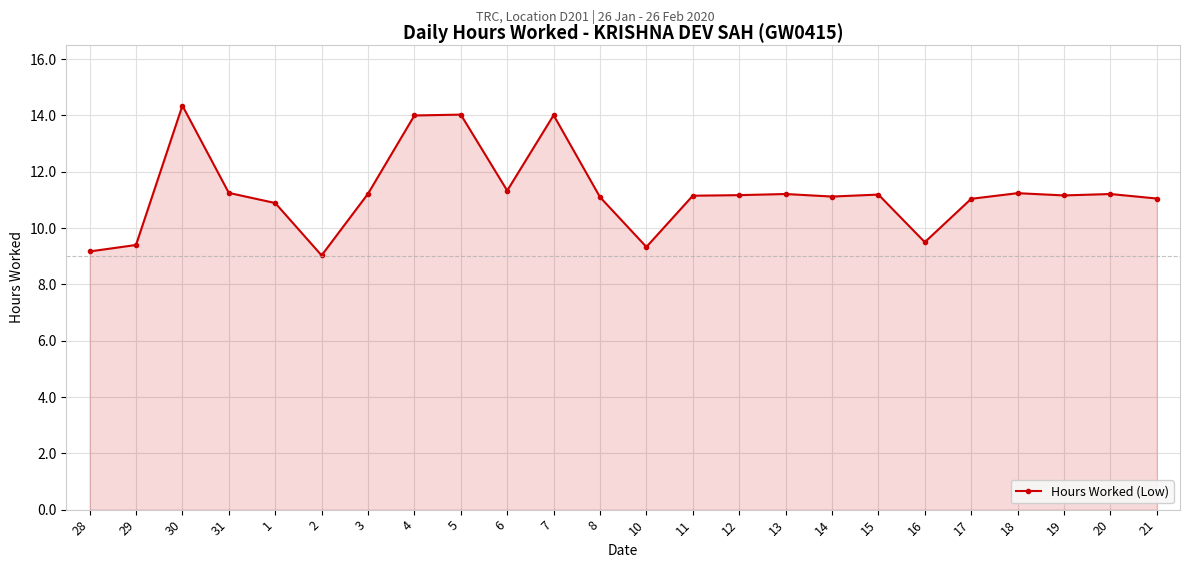

What is the smallest value displayed?

9.0